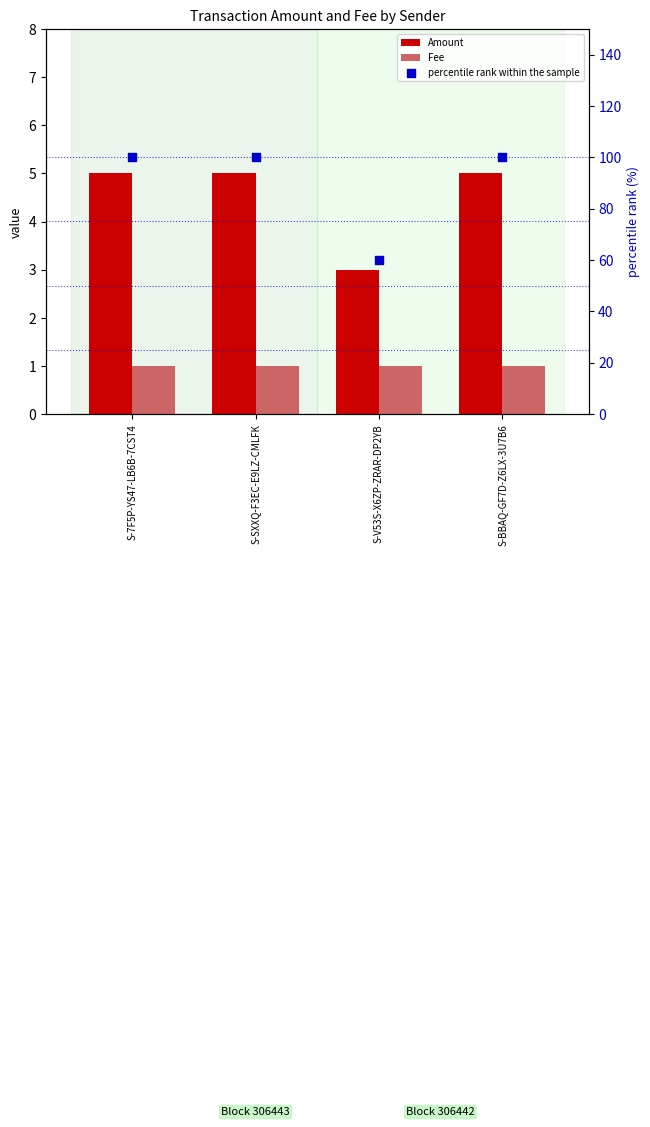

Which series has the widest spread of Y values?

percentile rank within the sample